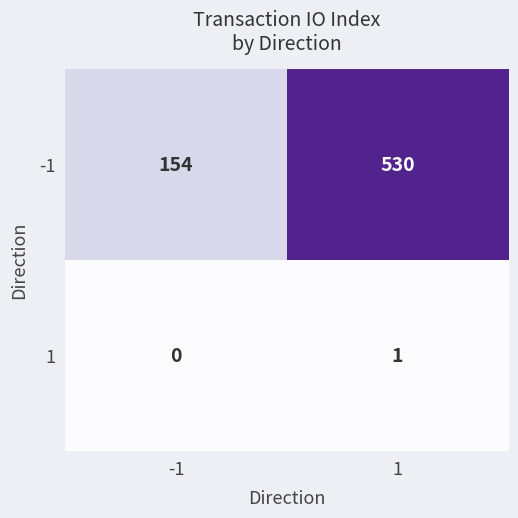

At 1, list the series in order from smallest to largest.

1, -1